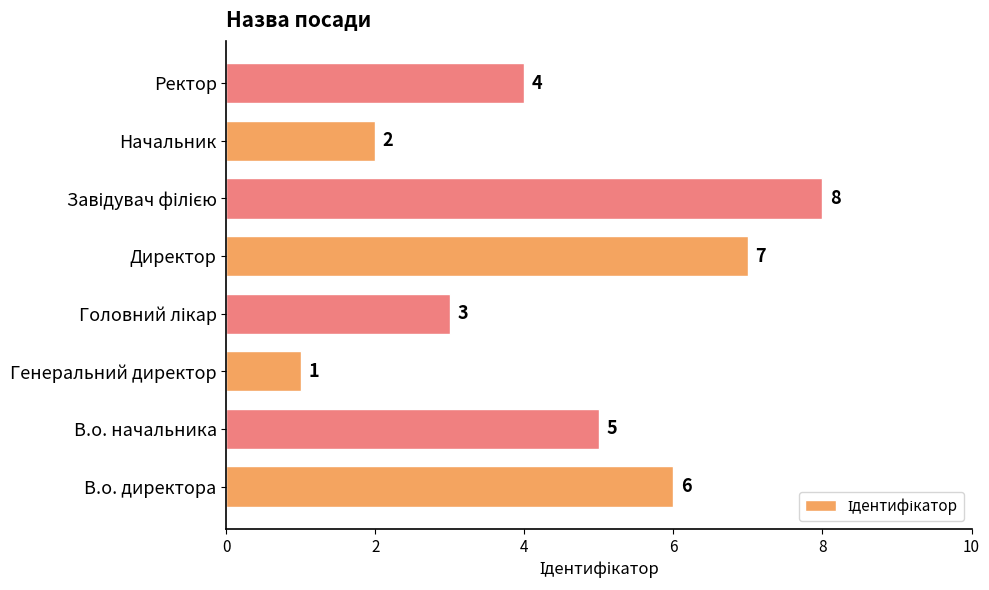

Where is the data nearest to the value 4?

Ректор